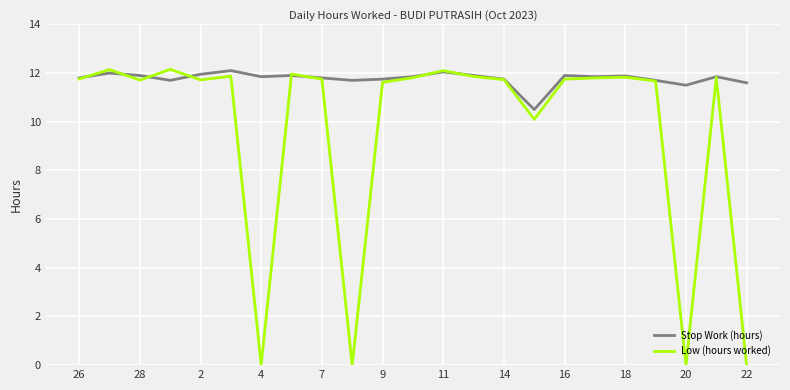

Does the chart display data point markers on the line(s)?

Yes